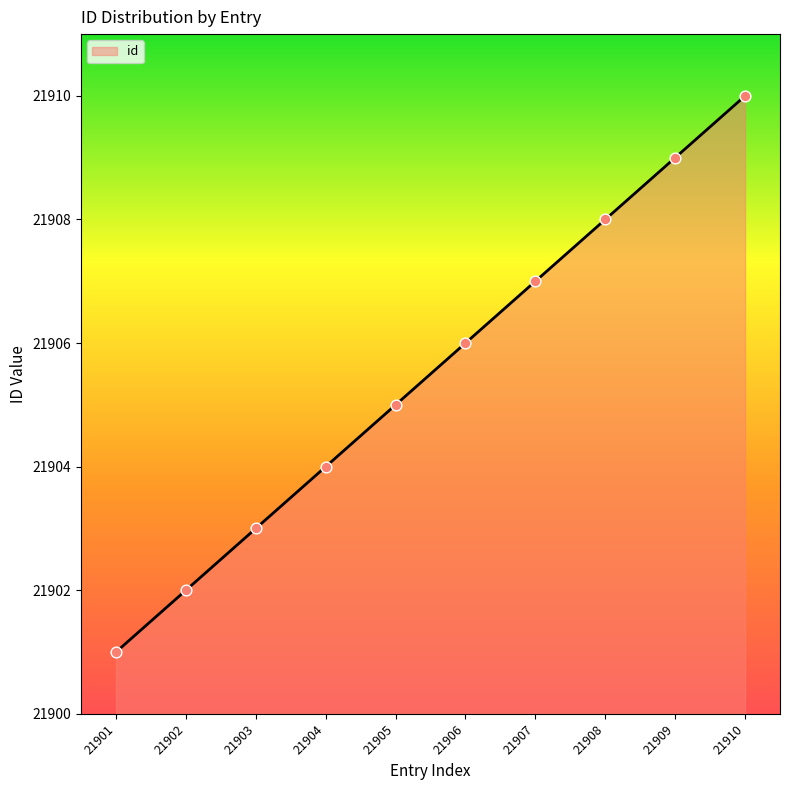

What is the change in value from 21901 to 21905?

+4